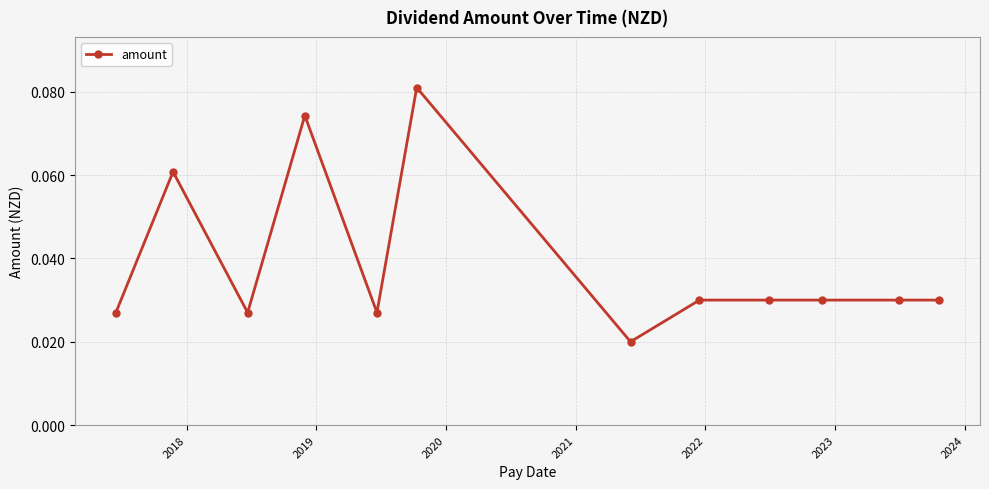

What is the sum of all values?

0.5